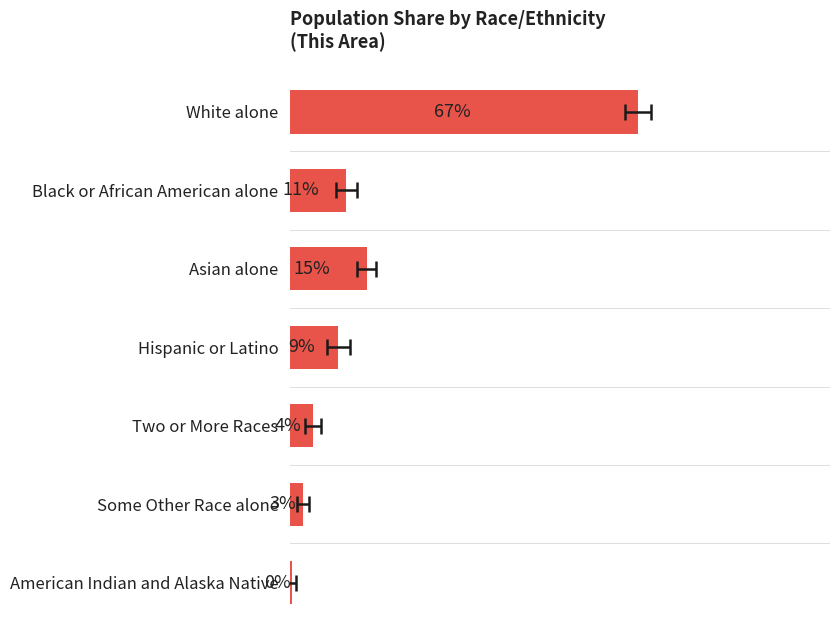

Is it true that the value at Asian alone is 7.5?

False